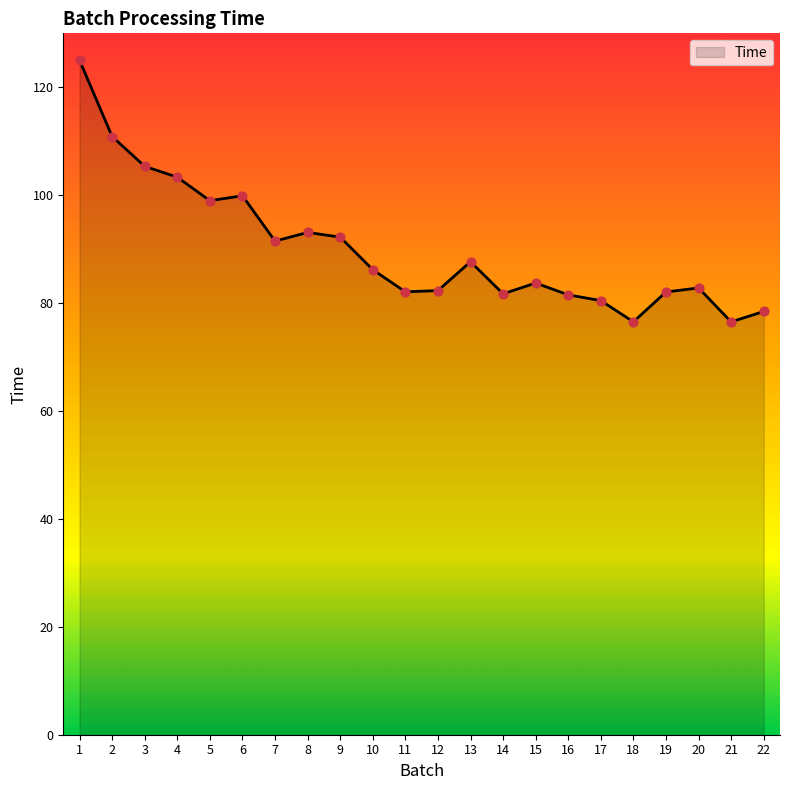

What is the change in value from 8 to 20?

-10.3